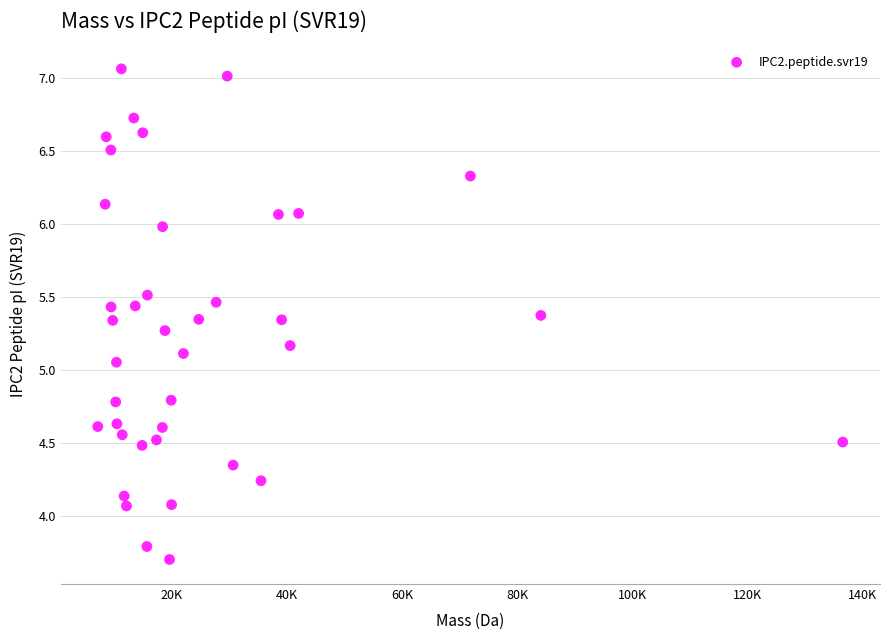

What is the range of Y values (max minus min)?

3.4